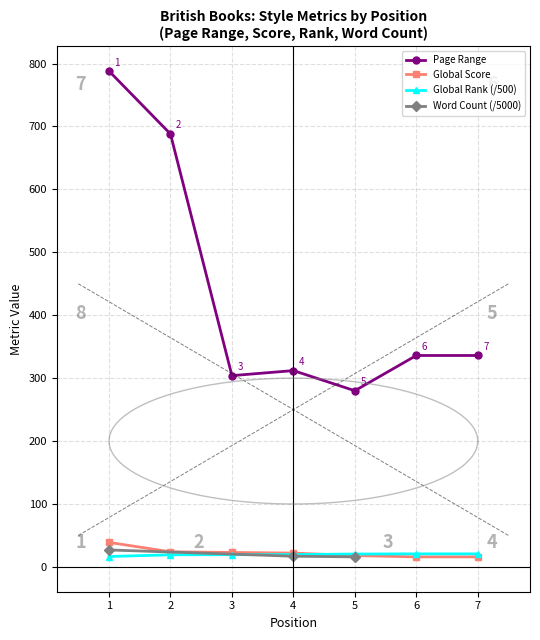

Is the value of Global Rank (/500) at 3 greater than the value of Page Range at 2?

No